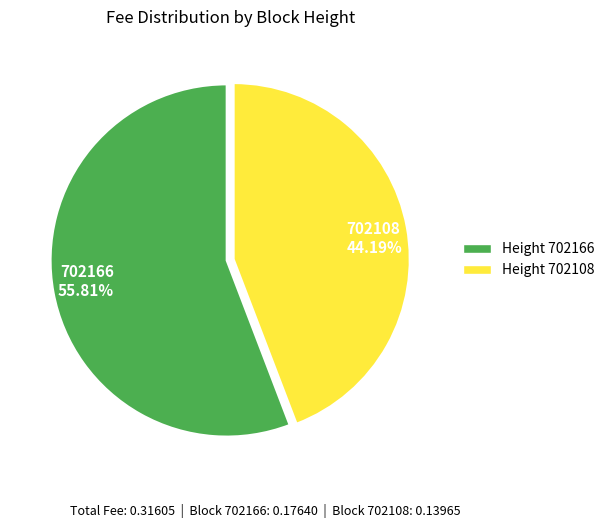

To the nearest percent, what is the combined percentage of 702166 and 702108?

100%